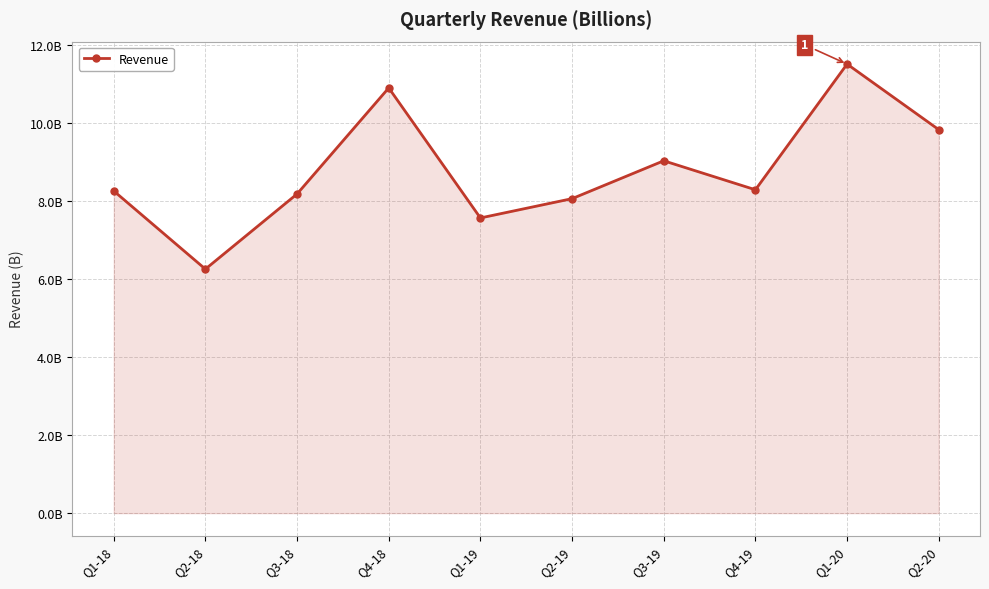

Is it true that the value at Q4-18 is 10.9?

True